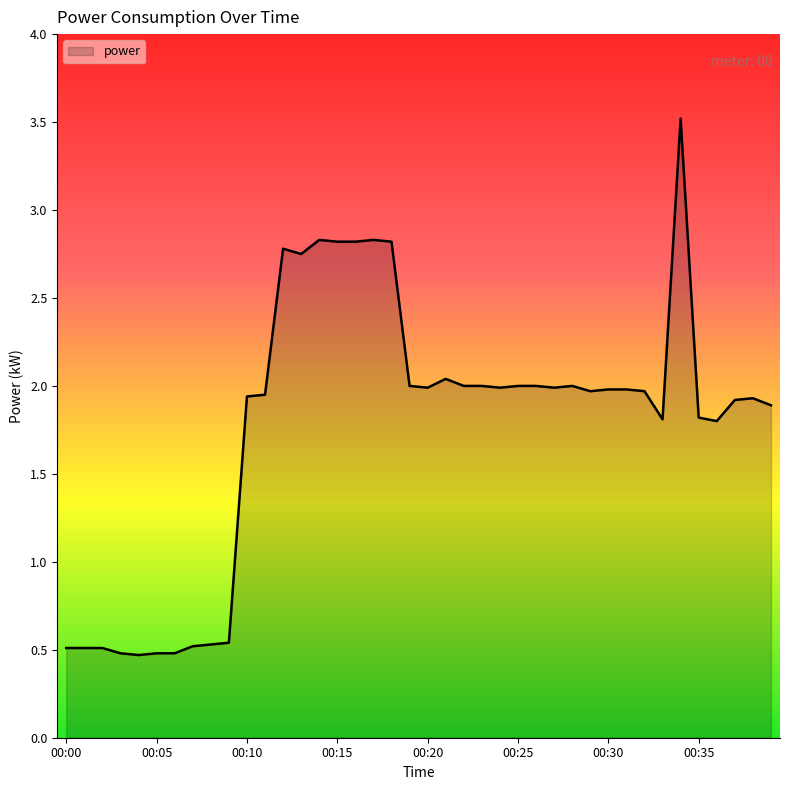

At which label is the value closest to 1?

00:09